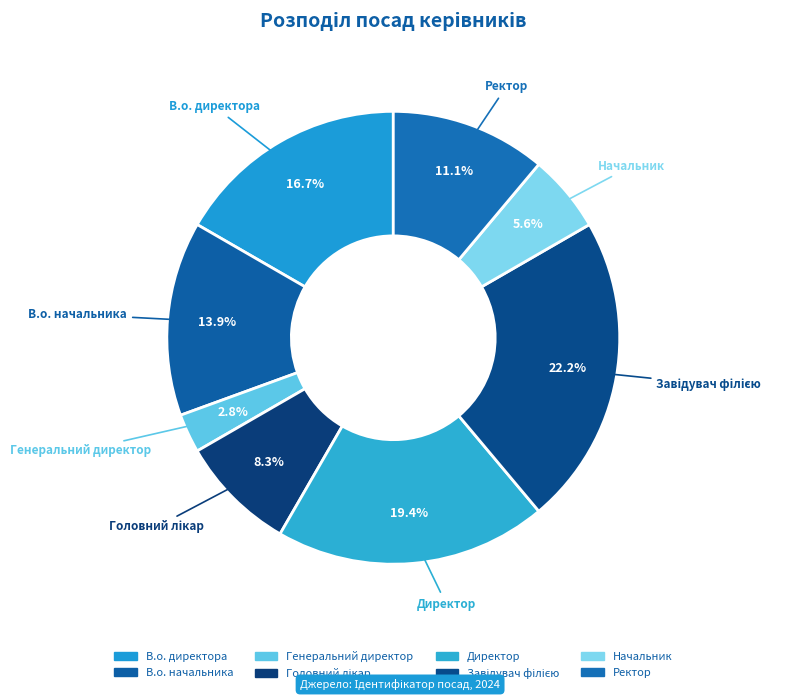

Which category has the smallest portion of the pie?

Генеральний директор